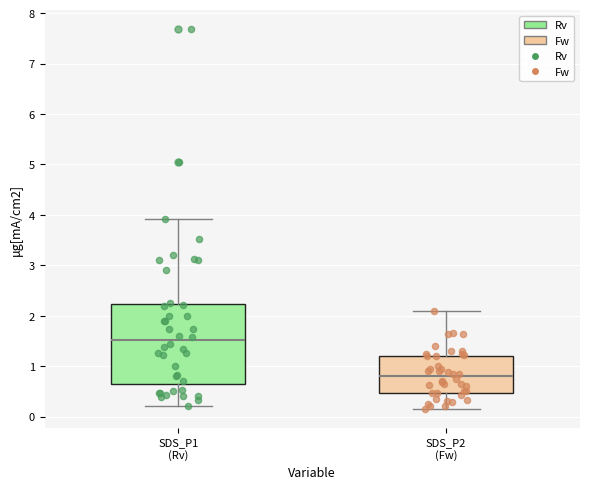

Reading left to right, read every box against the y-axis: the position of its median line, the range the box covers, and the ends of its whiskers. The values are not printed on the chart, so give them approximately, as read against the axis.

SDS_P1 (Rv): median 1.5, box 0.7 to 2.2, whiskers 0.2 to 3.9
SDS_P2 (Fw): median 0.8, box 0.5 to 1.2, whiskers 0.2 to 2.1